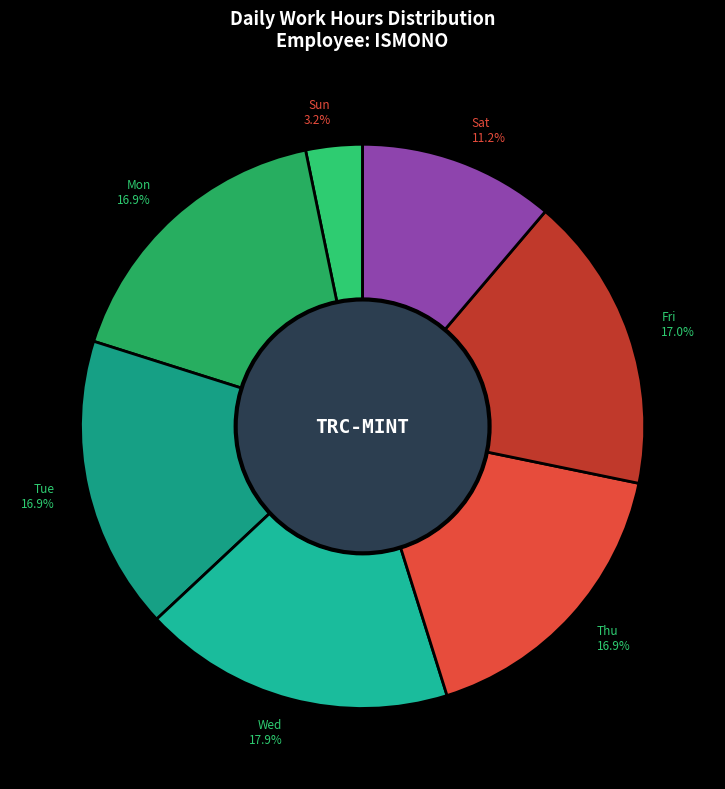

How much of the chart is everything except Sun?

96.8%